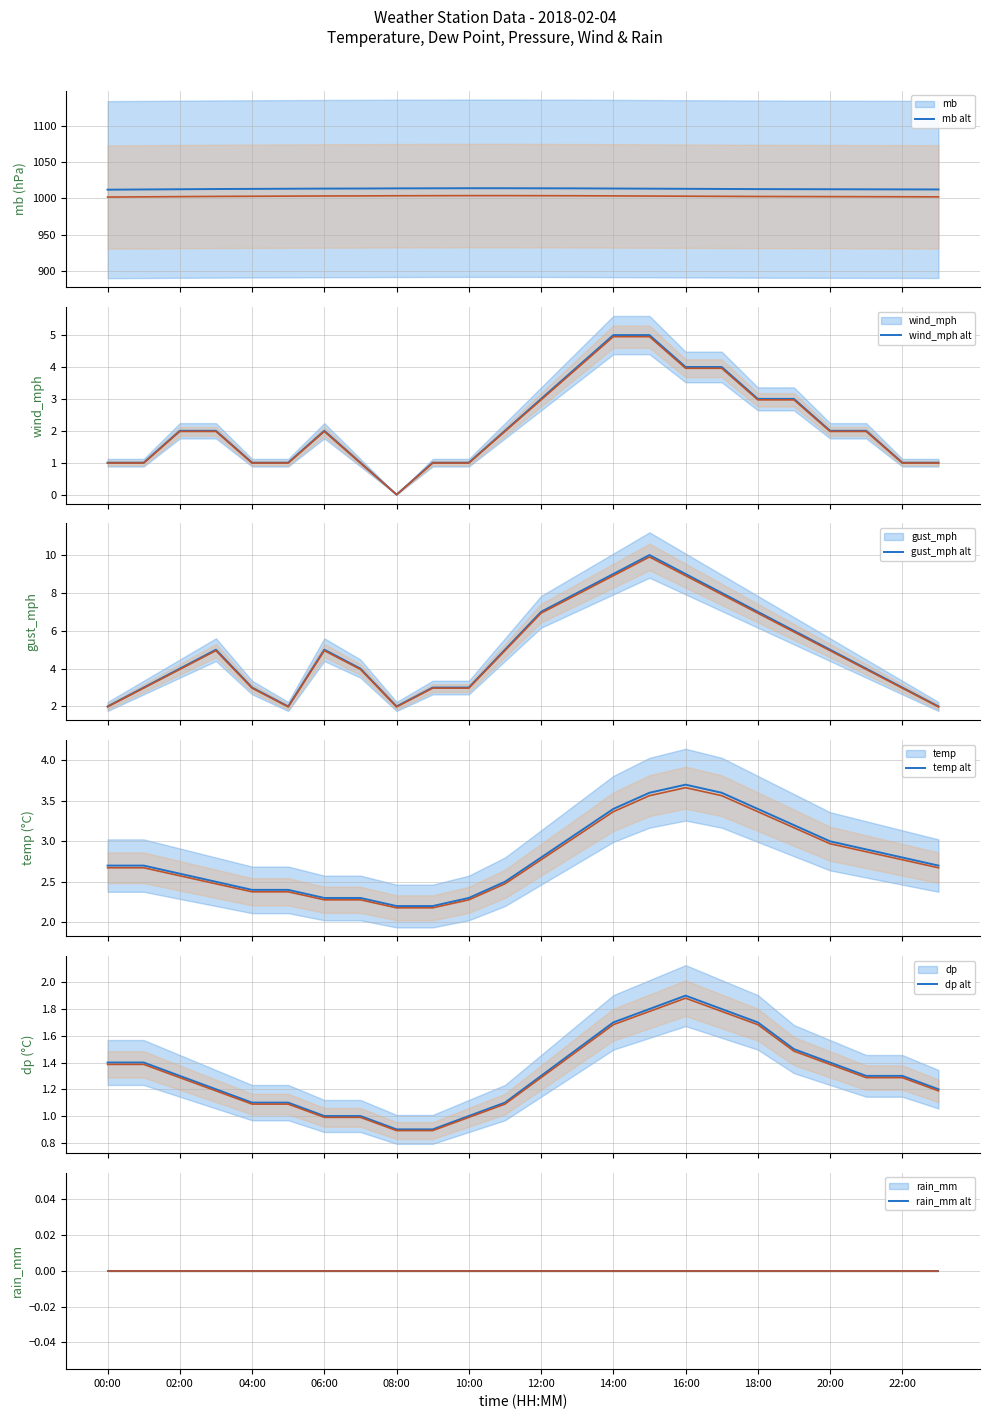

What is the difference between the maximum and minimum values in the gust_mph series?

8.0